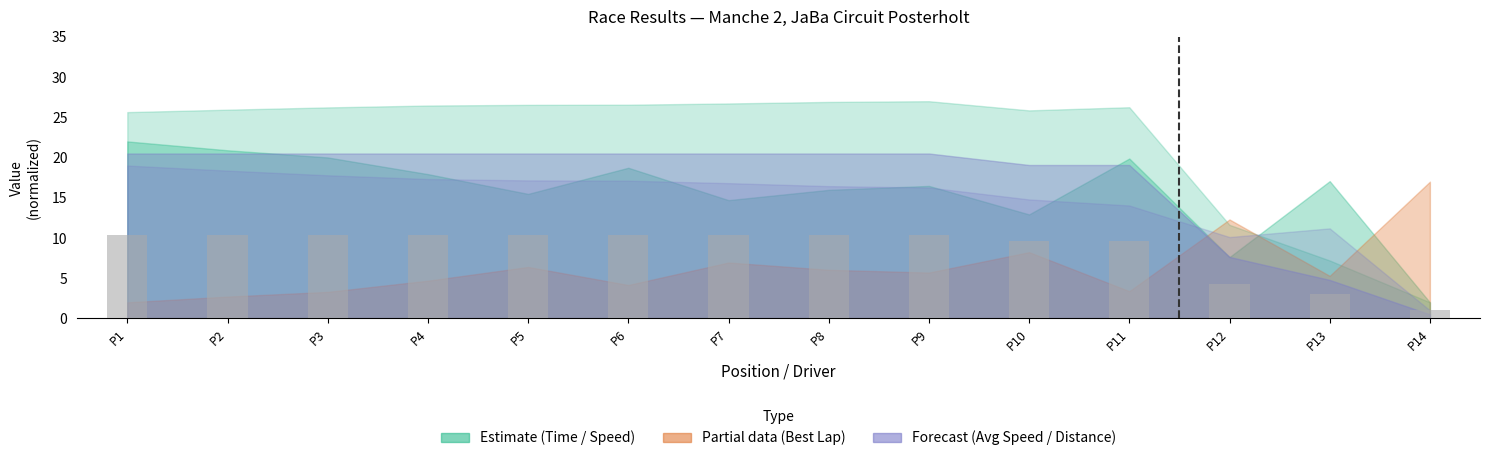

Reading right to left, what are all the values shown in this chart?

P14=1.0	P13=3.0	P12=4.3	P11=9.7	P10=9.7	P9=10.3	P8=10.3	P7=10.3	P6=10.3	P5=10.3	P4=10.3	P3=10.3	P2=10.3	P1=10.3